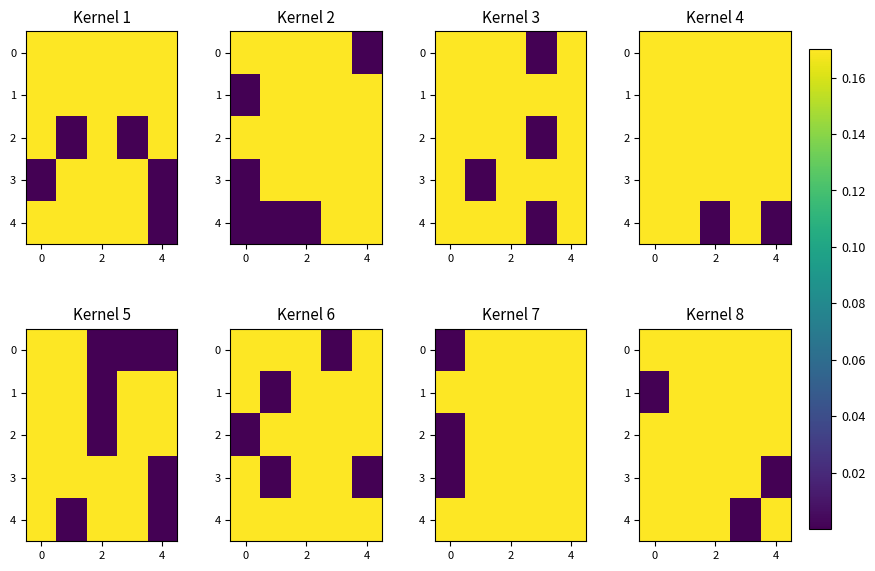

What is the sum of all 0 values?

0.8